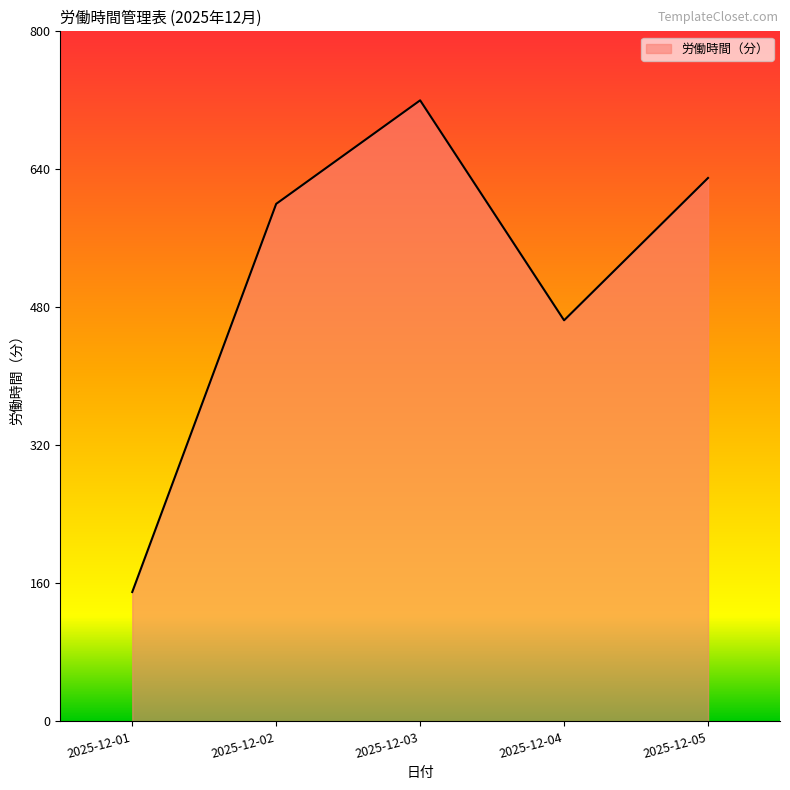

Which label corresponds to the largest value in the chart?

2025-12-03